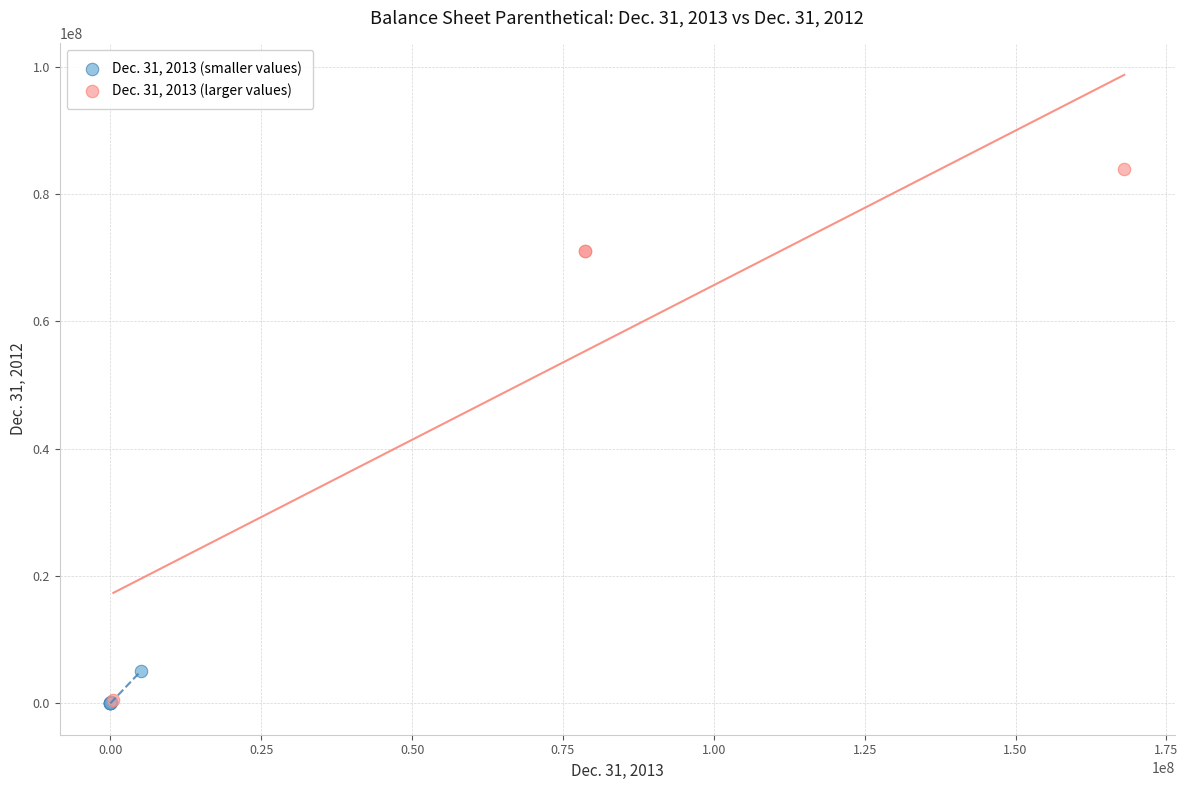

Which series has the widest spread of Y values?

Dec. 31, 2013 (larger values)